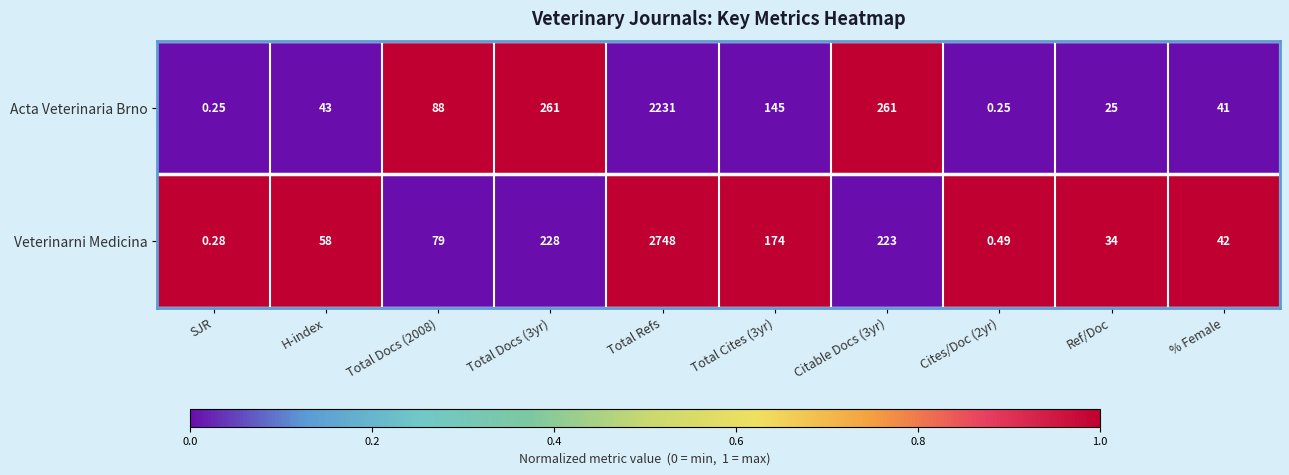

Which series has the largest total across all categories?

Veterinarni Medicina